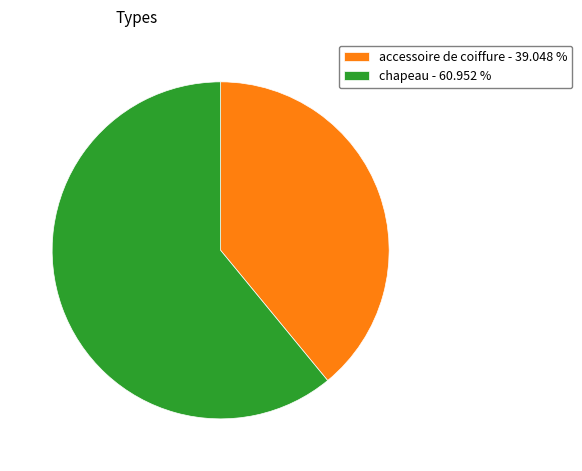

Combined, do accessoire de coiffure - 39.048 % and chapeau - 60.952 % account for over 50%?

Yes